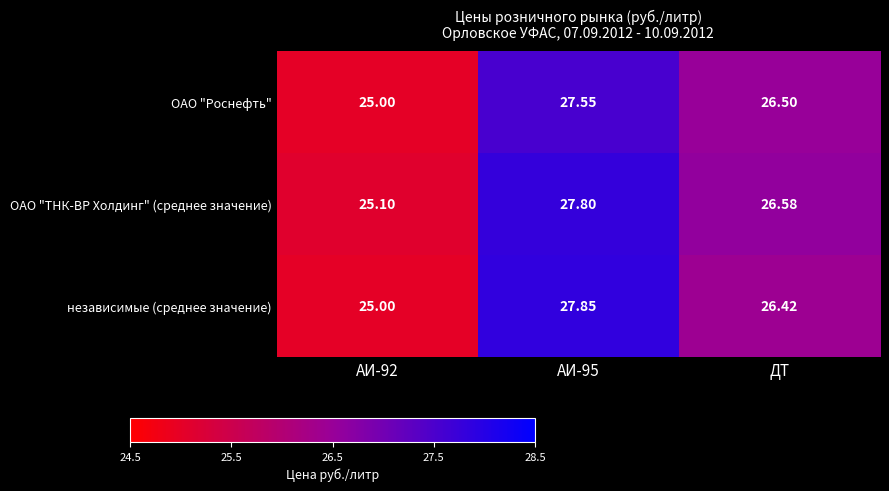

Rank the series by their average value, from lowest to highest.

ОАО "Роснефть", независимые (среднее значение), ОАО "ТНК-ВР Холдинг" (среднее значение)